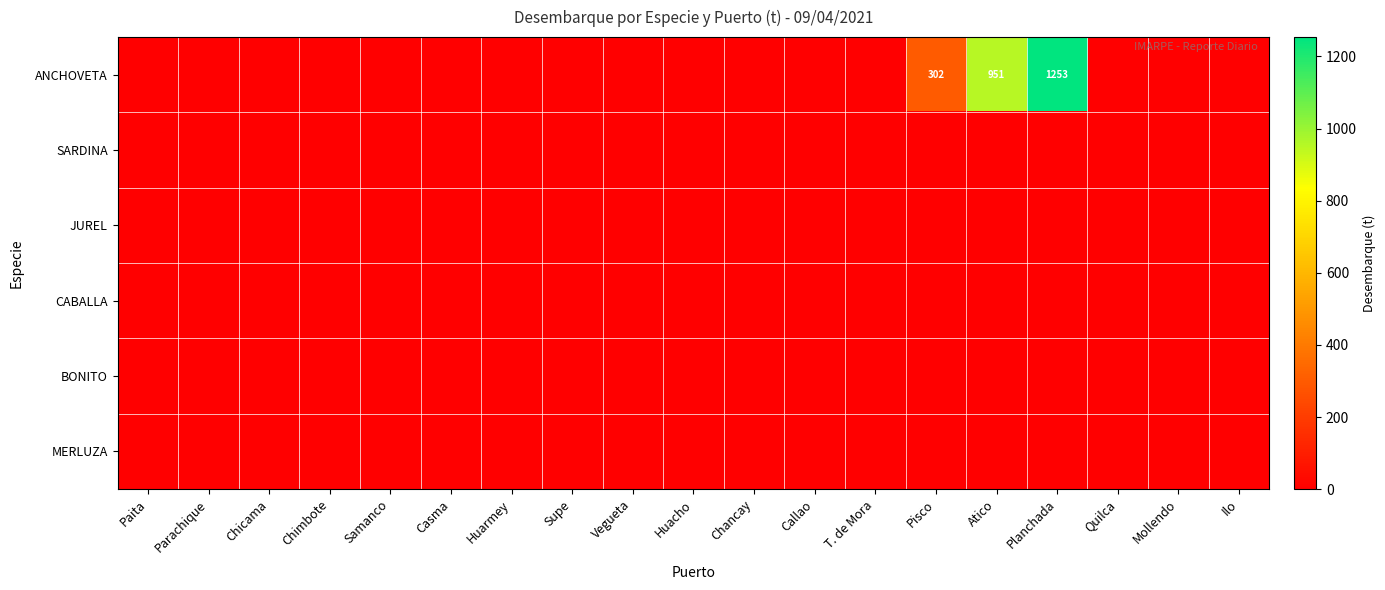

Which series has the largest range (max minus min)?

ANCHOVETA